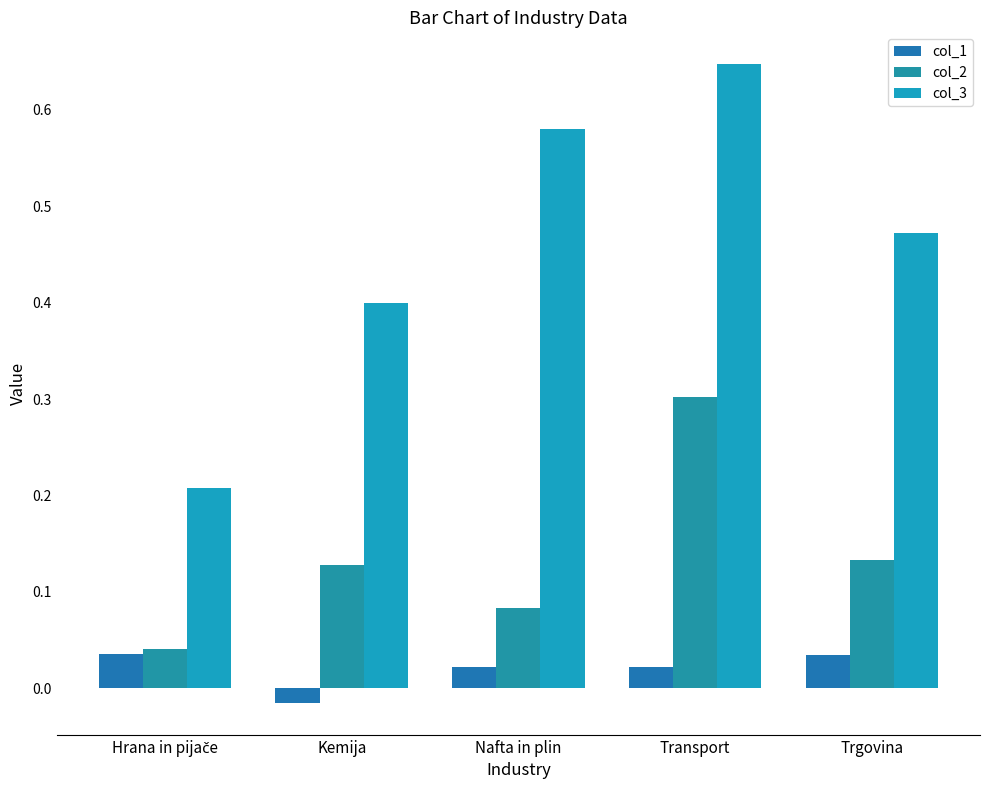

Count the col_1 values in the range 0 to 1.

4